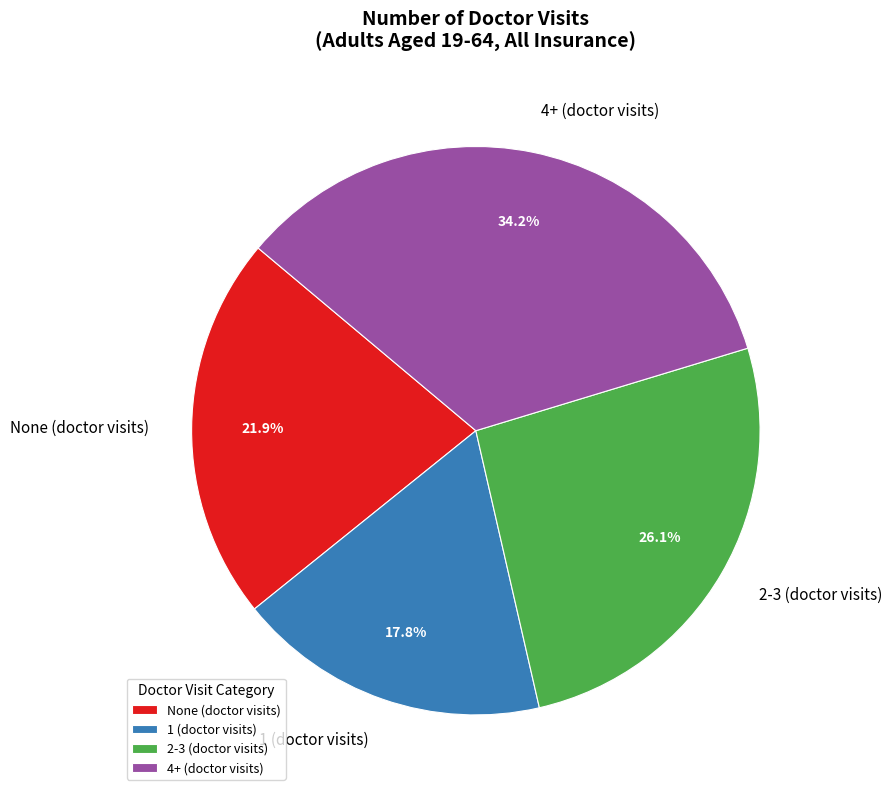

Which has a higher value, 2-3 (doctor visits) or None (doctor visits)?

2-3 (doctor visits)